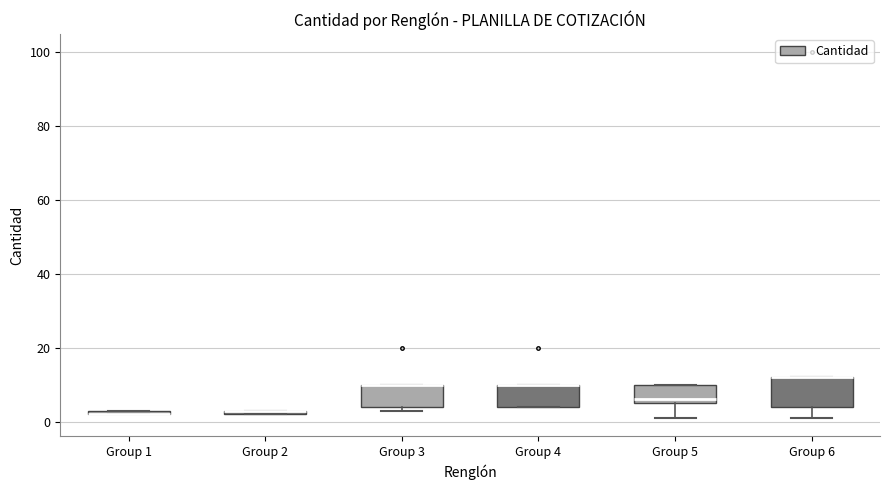

Comparing the boxes themselves (not the whiskers), which one is the tallest?

Group 6